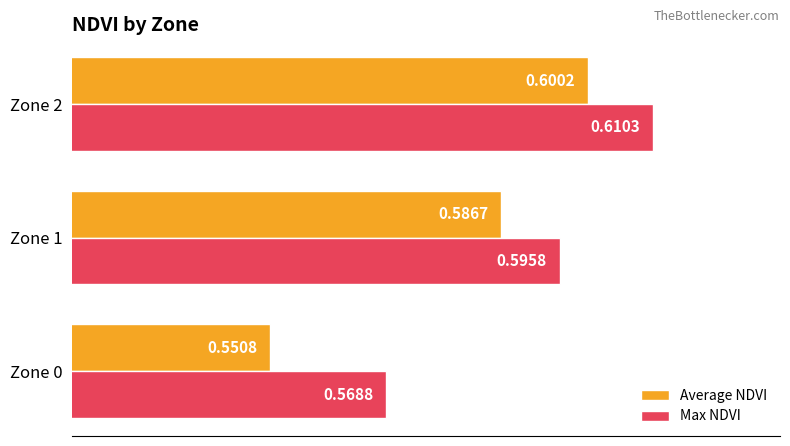

Which category has the highest value in the Max NDVI series?

Zone 2